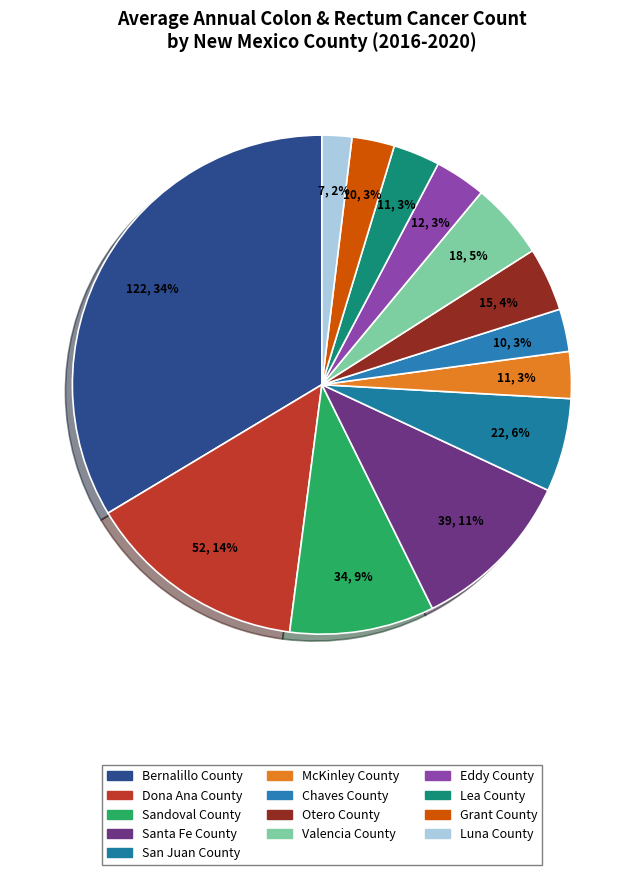

Which slice is the largest?

Bernalillo County